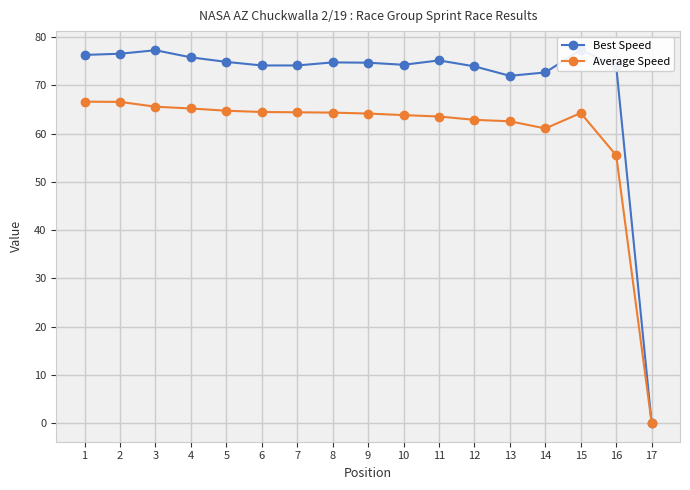

What is the average value of the Best Speed series?

70.5